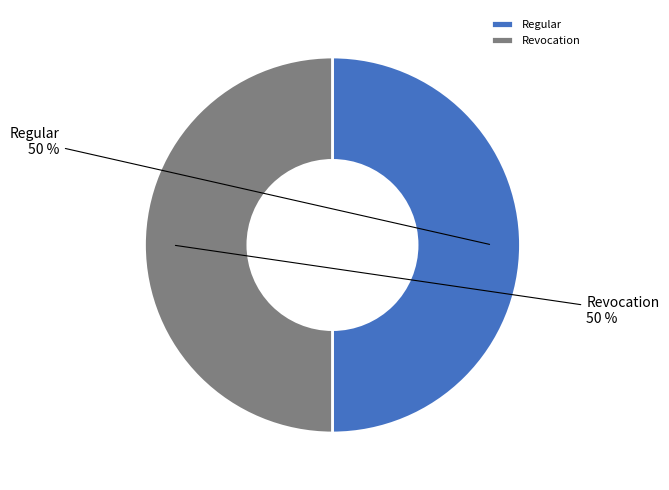

To the nearest percent, what is the combined percentage of Revocation and Regular?

100%